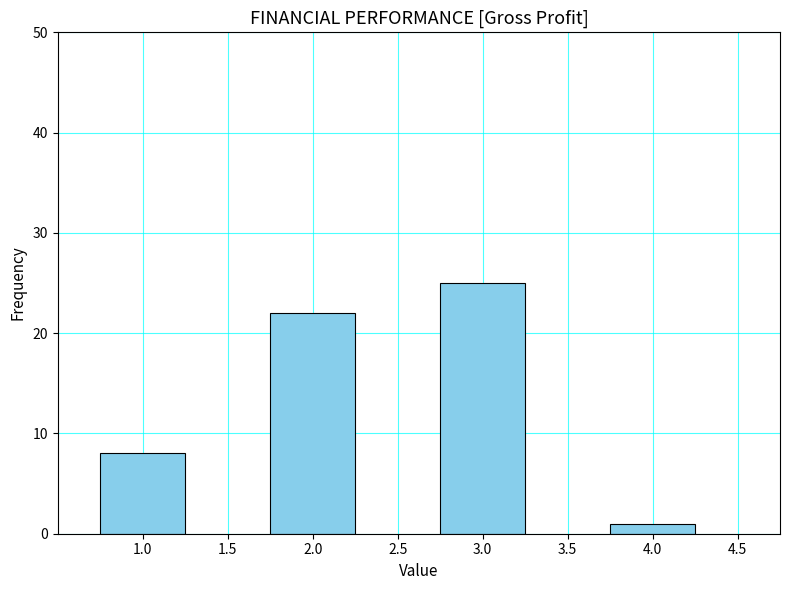

Reading left to right, transcribe all the data shown in this chart.

8	22	25	1